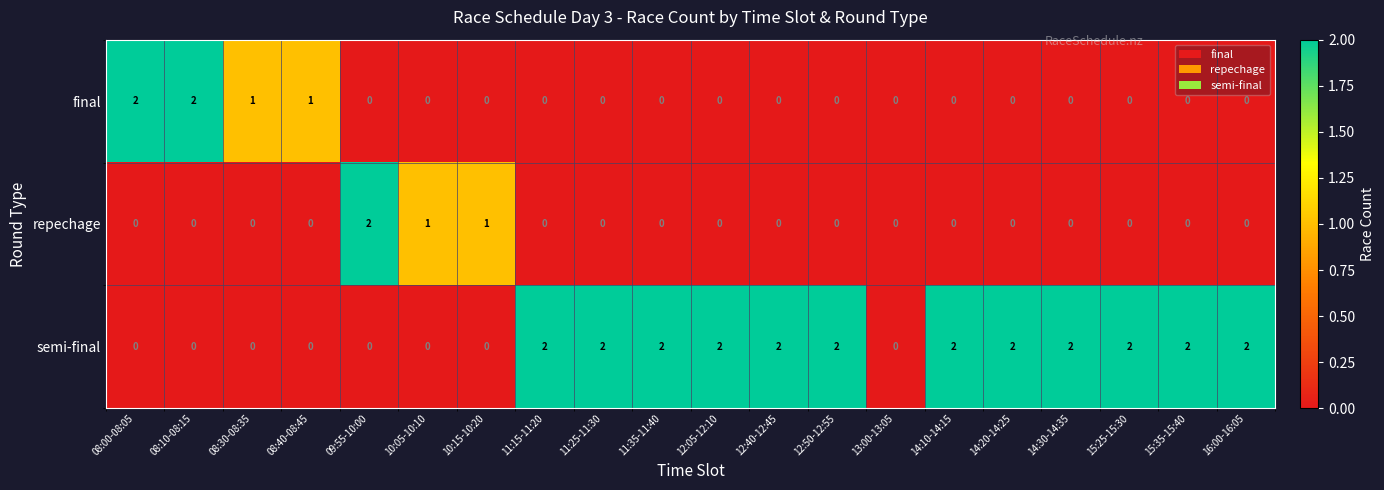

Which series has the largest total across all categories?

semi-final